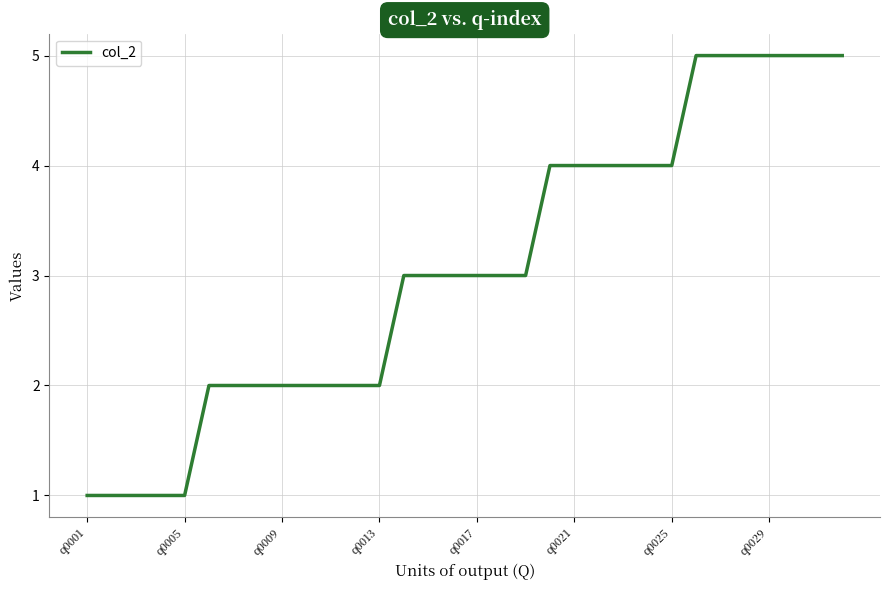

Reading left to right, what are all the values shown in this chart?

1	1	1	1	1	2	2	2	2	2	2	2	2	3	3	3	3	3	3	4	4	4	4	4	4	5	5	5	5	5	5	5